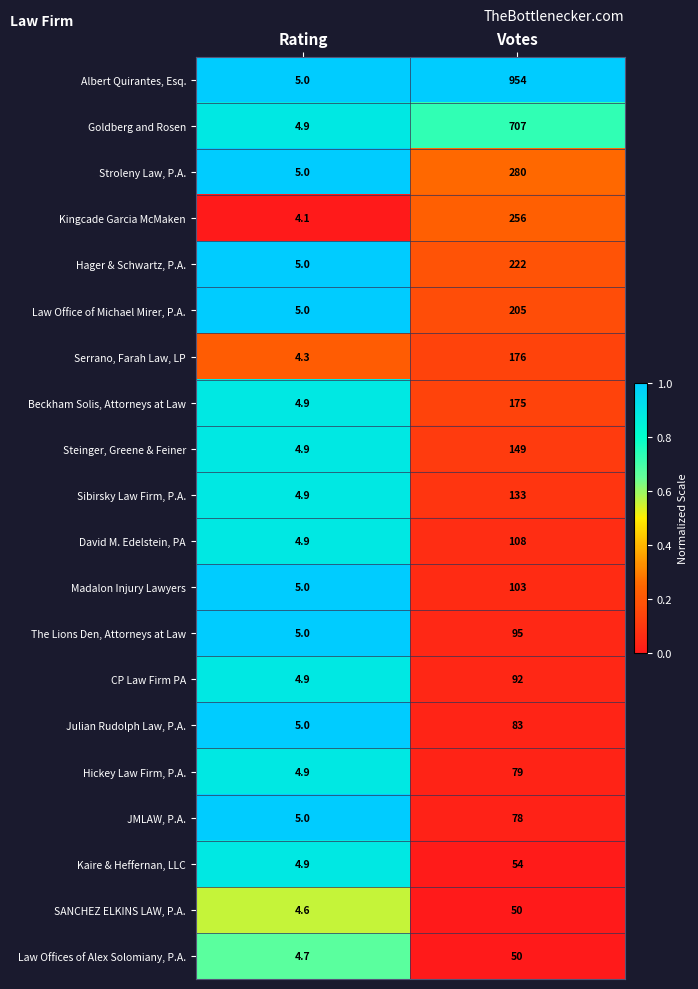

At which label is Kaire & Heffernan, LLC closest to 29?

Rating